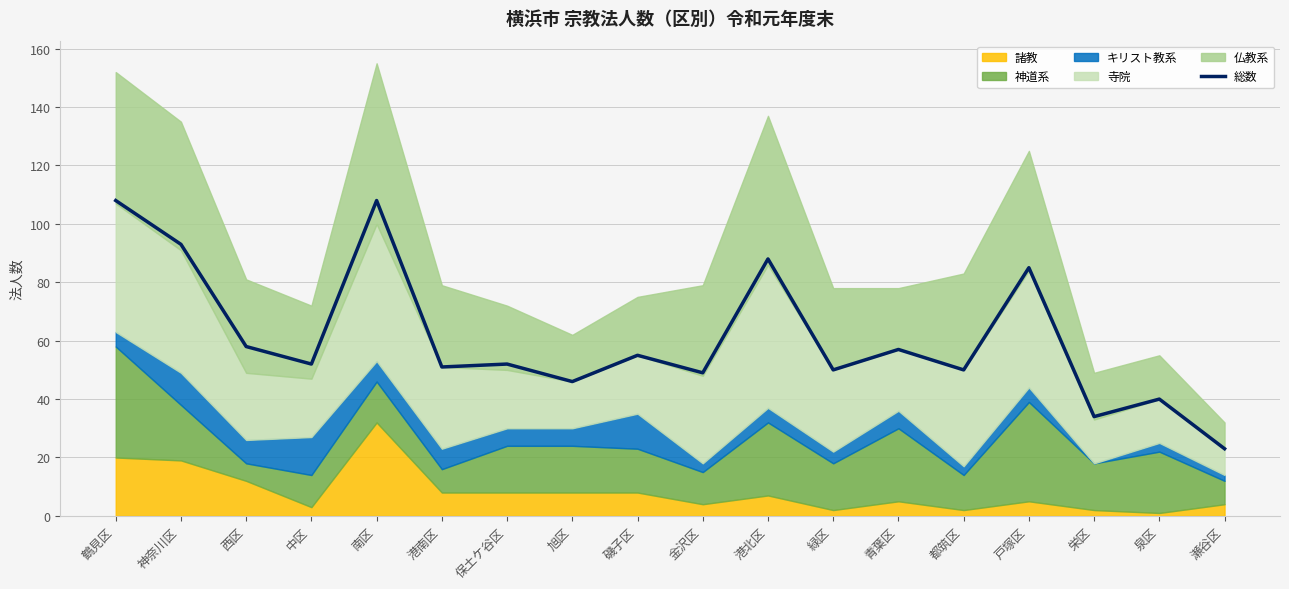

At which category does the chart reach its peak across all series?

鶴見区